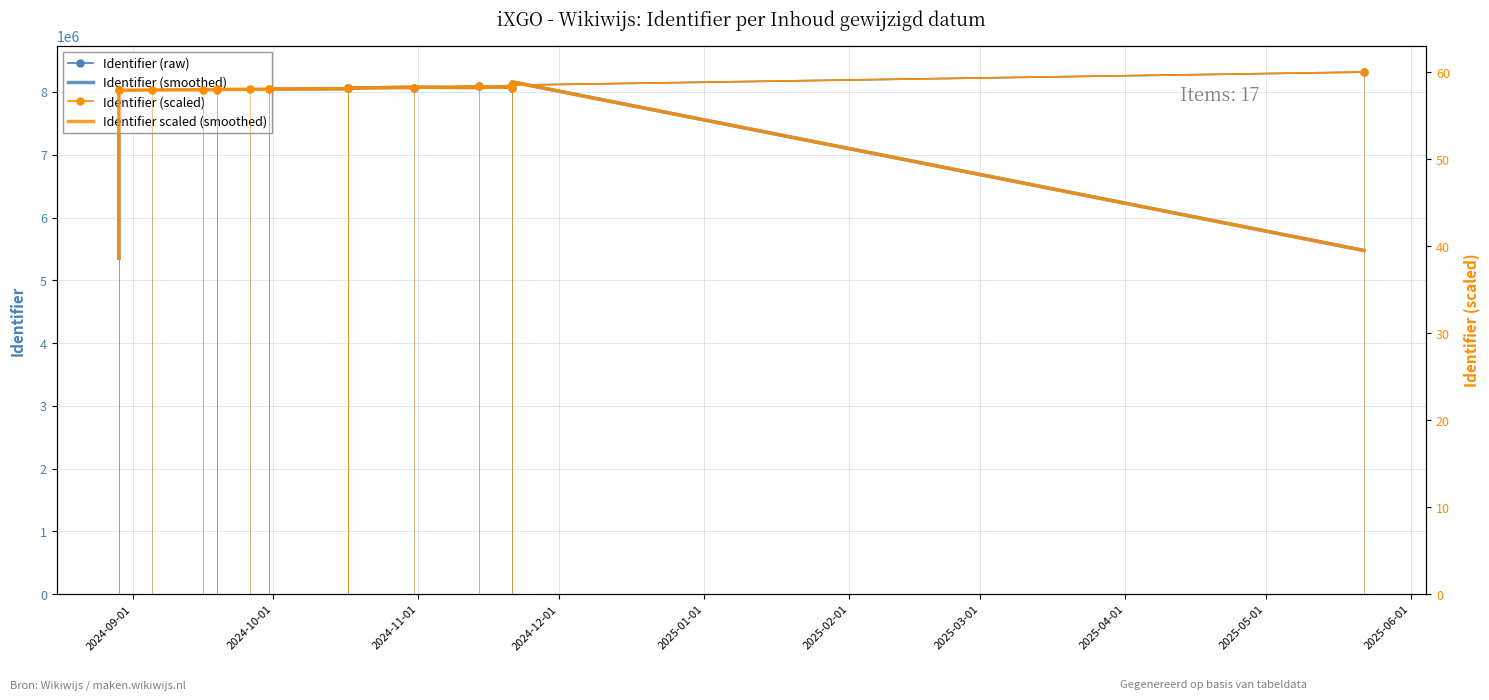

Reading left to right, what are all the values shown in this chart?

Identifier (raw): 8025614.0	8024108.0	8033818.0	8038518.0	8033817.0	8040722.0	8046088.0	8040723.0	8040739.0	8056227.0	8056239.0	8070260.0	8056229.0	8101335.0	8056228.0	8108591.0	8317074.0
Identifier (smoothed): 5349907.3	8027846.7	8032148.0	8035384.3	8037685.7	8040209.0	8042511.0	8042516.7	8045896.3	8051068.3	8060908.7	8060909.3	8075941.3	8071264.0	8088718.0	8160631.0	5475221.7
Identifier (scaled): 57.9	57.9	58.0	58.0	58.0	58.0	58.0	58.0	58.0	58.1	58.1	58.2	58.1	58.4	58.1	58.5	60.0
Identifier scaled (smoothed): 38.6	57.9	57.9	58.0	58.0	58.0	58.0	58.0	58.0	58.1	58.2	58.2	58.3	58.2	58.4	58.9	39.5